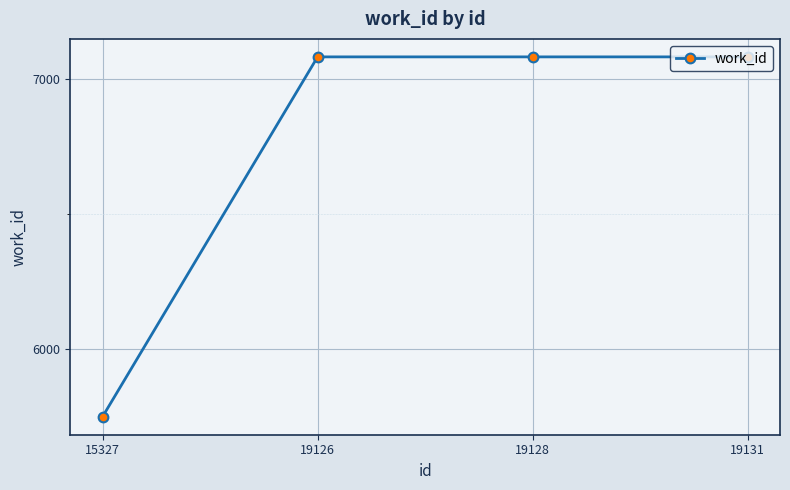

What is the difference between the second highest and minimum values?

1330